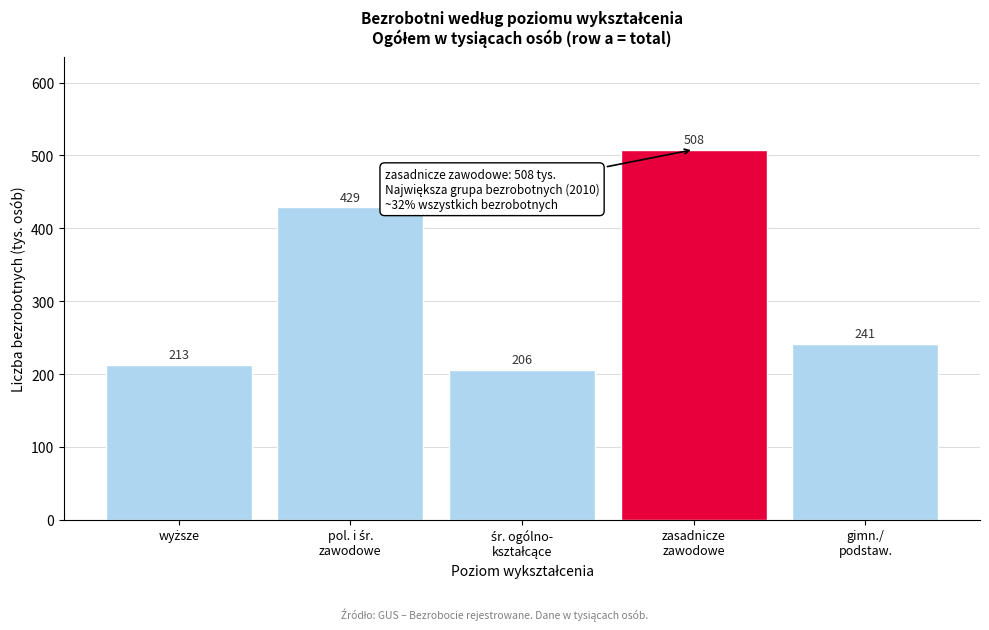

Reading left to right, extract all data points from this chart.

213	429	206	508	241